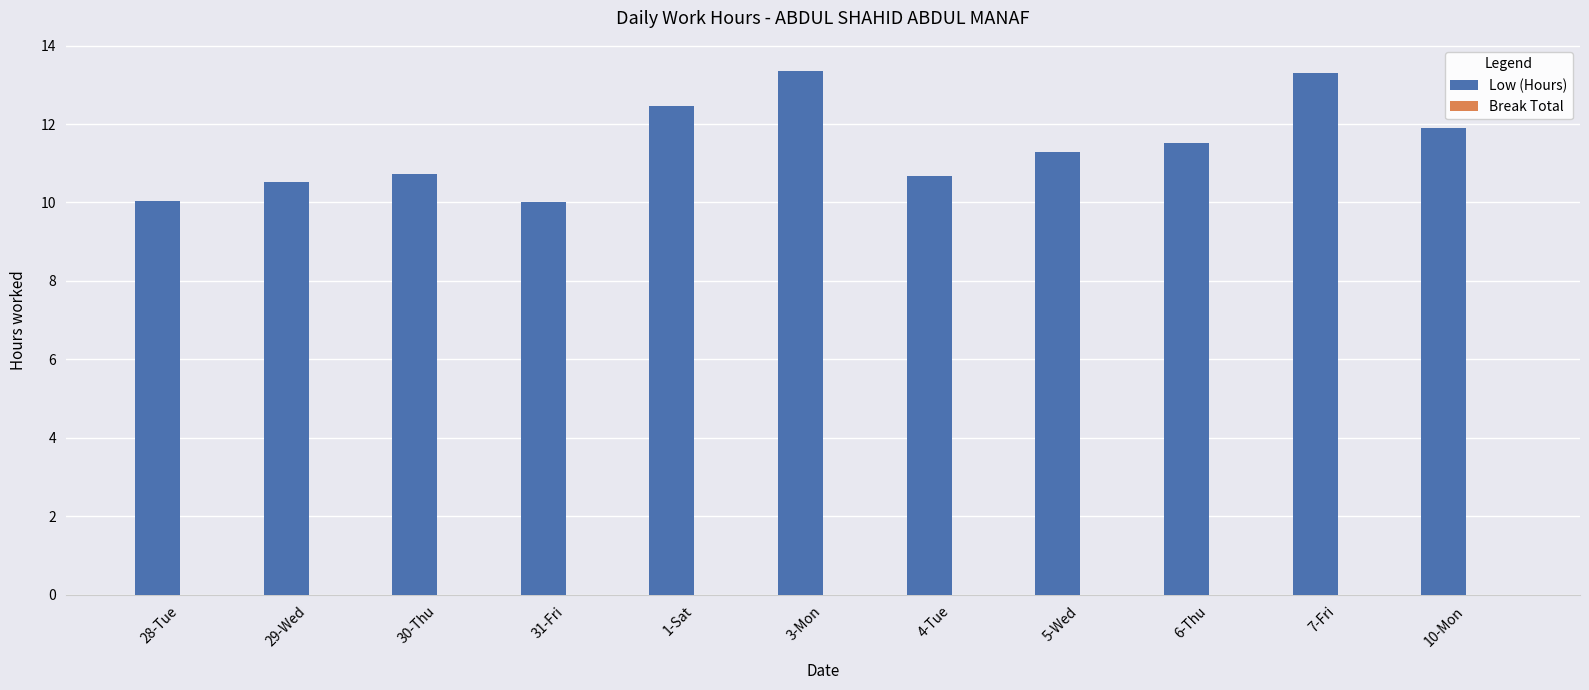

What is the value of the 5th bar from the left?

12.5